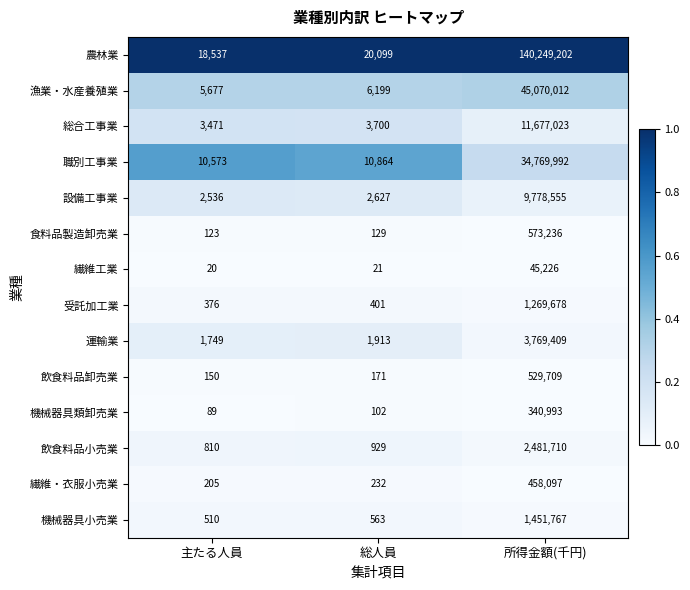

What is the difference between the maximum and minimum values in the 設備工事業 series?

9776019